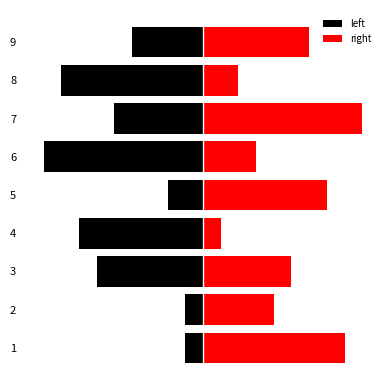

True or false: right has a value of 6 at 8.

True